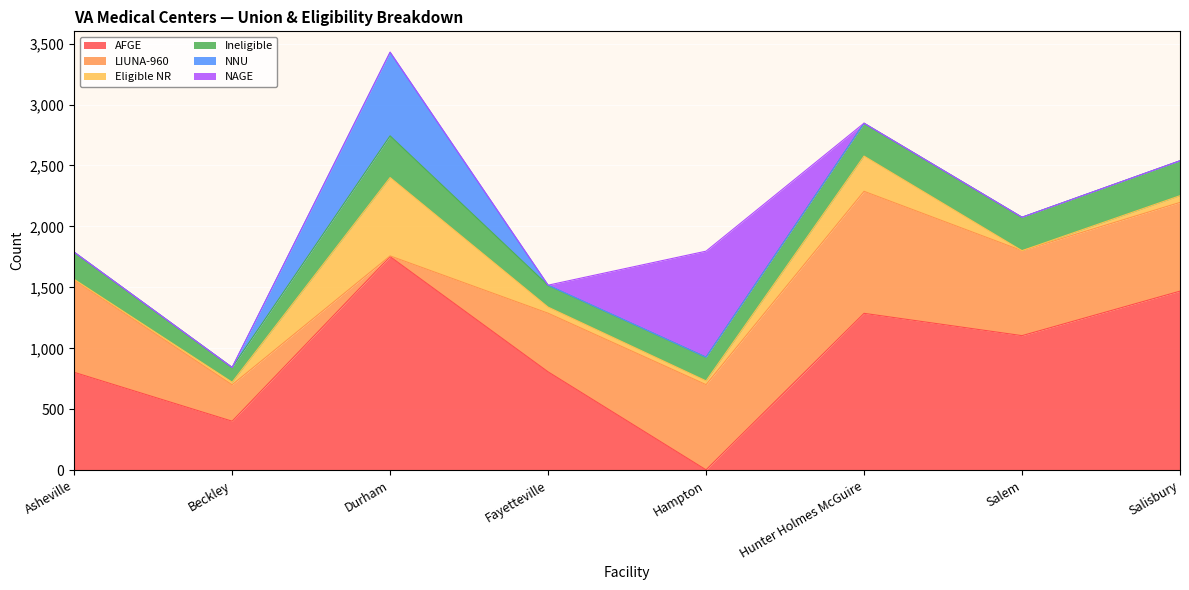

True or false: LIUNA-960 has a value of 223 at Salisbury.

False